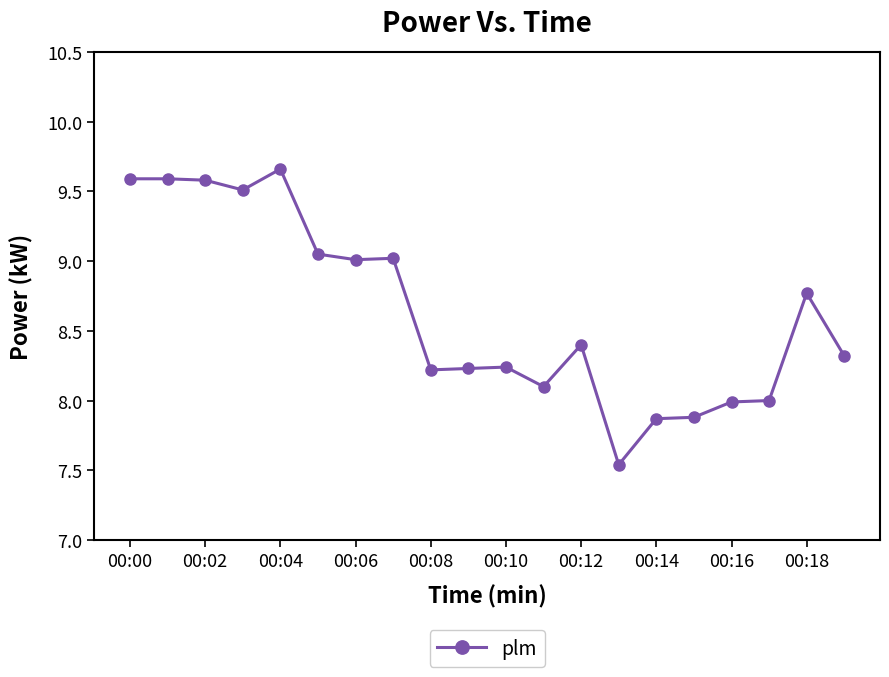

What is the difference between the maximum and minimum values?

2.1